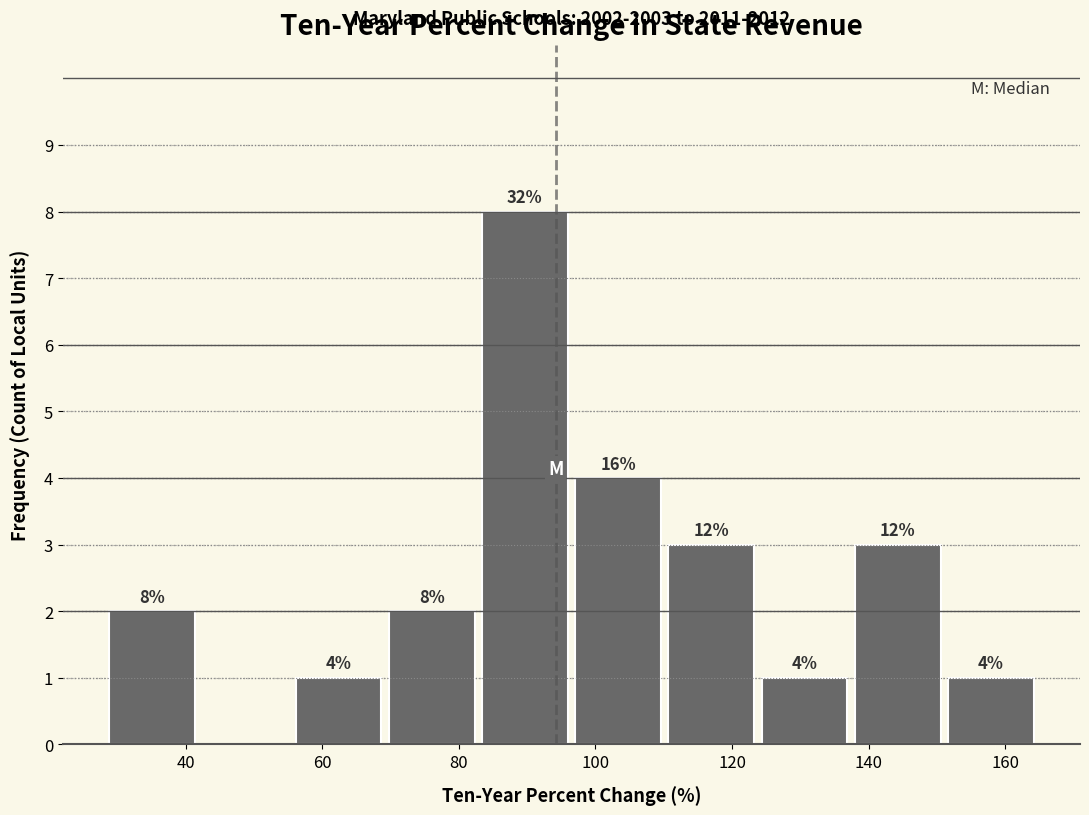

Which range on the x-axis has the tallest bar?

82 to 96